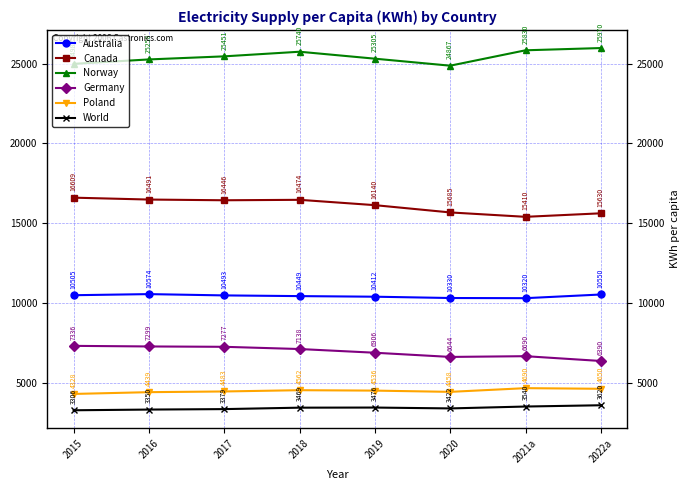

True or false: Canada has more than 2 points higher than both neighbors.

False